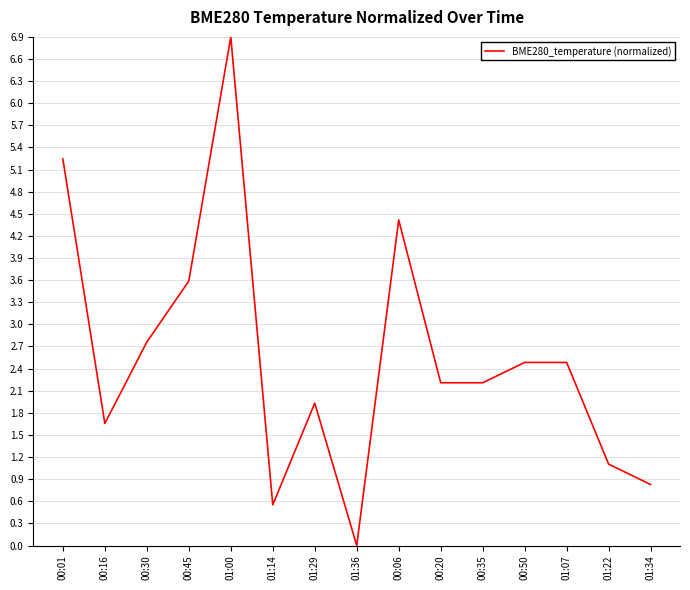

What is the maximum value shown in the chart?

6.9